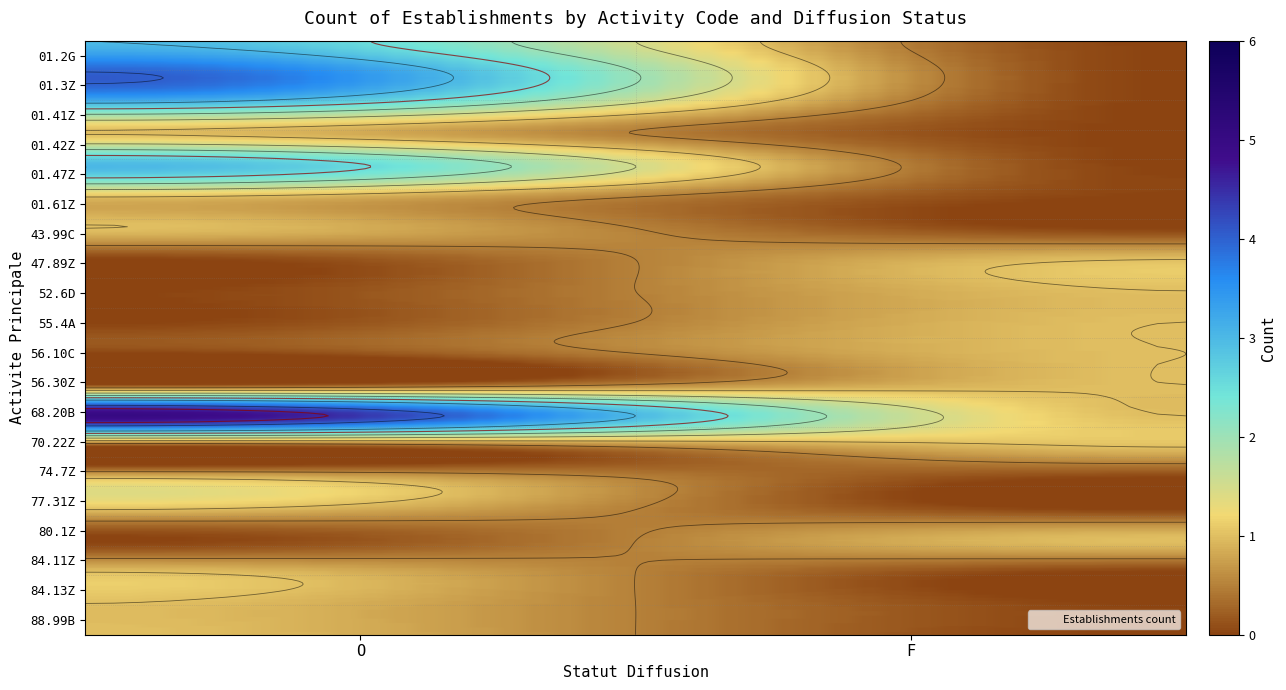

What is the sum of the 01.61Z values at F and O?

1